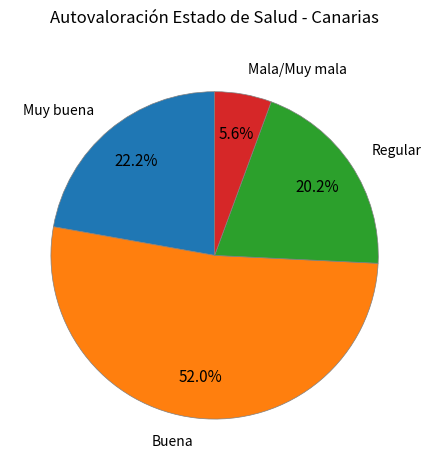

Is there any slice that represents more than half of the pie?

Yes